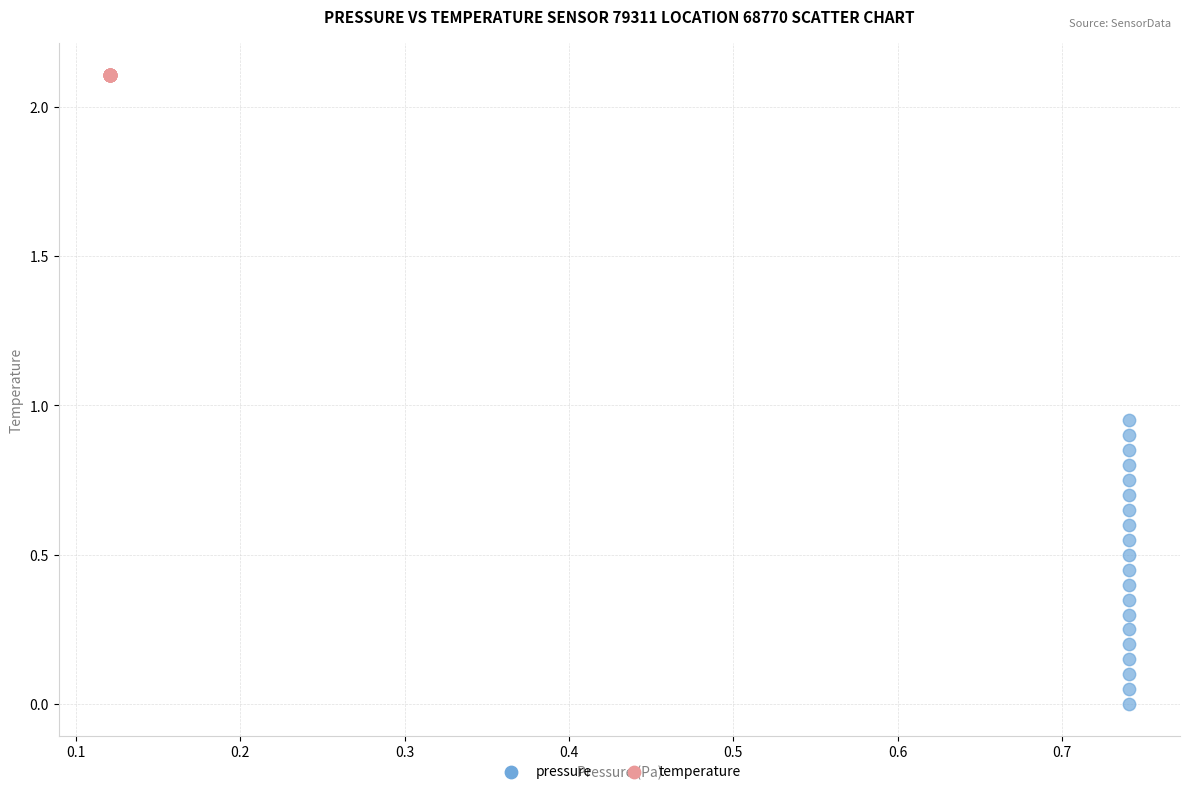

Which series reaches the maximum Y coordinate?

temperature